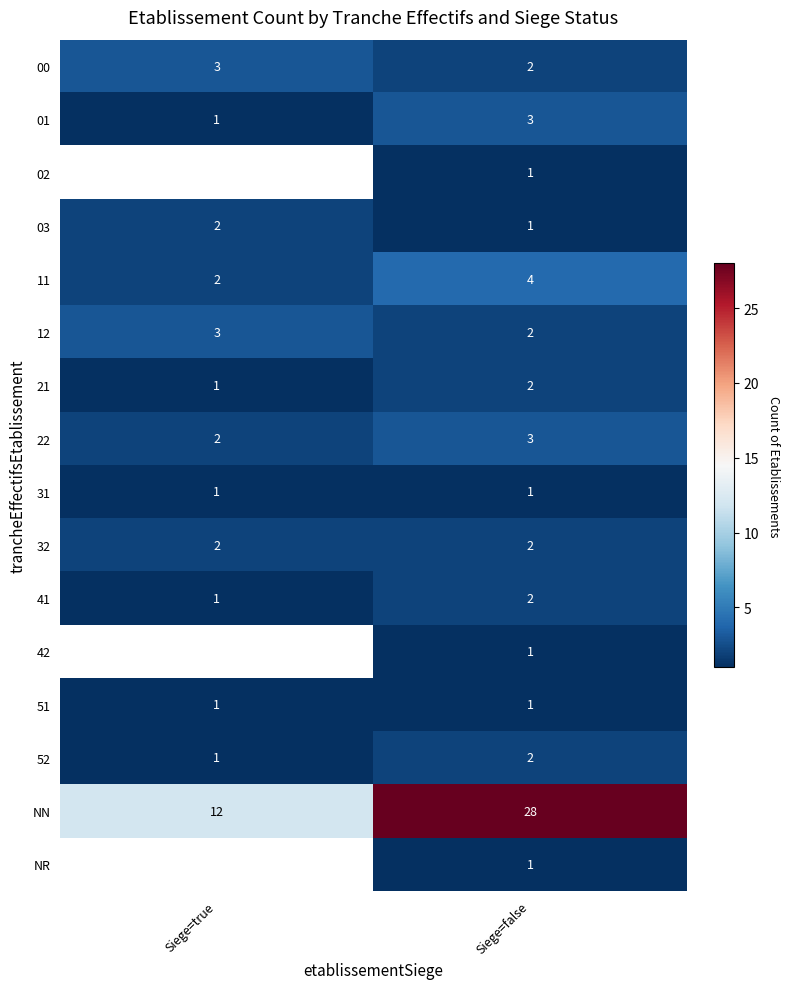

What is the smallest value displayed?

1.0